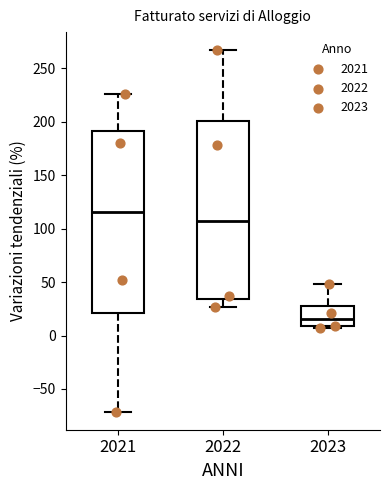

Where does the lower whisker of the box at x = 2022 end on the y-axis? The values are not printed on the chart, so give them approximately, as read against the axis.

25